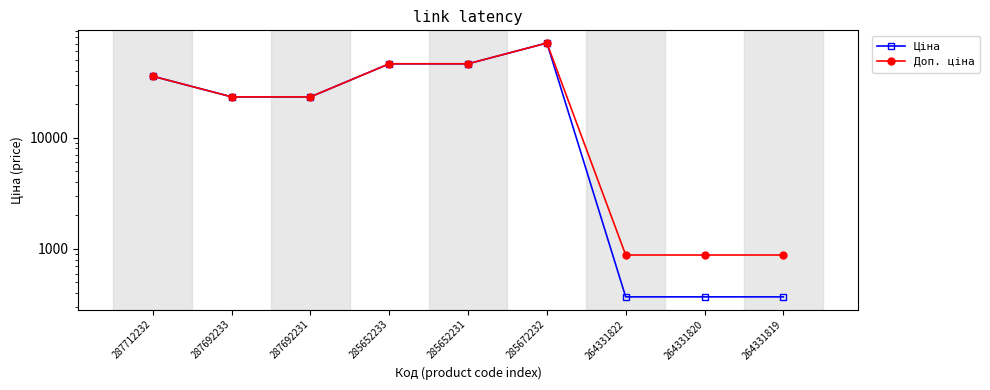

Where is Доп. ціна nearest to the value 35894?

287712232